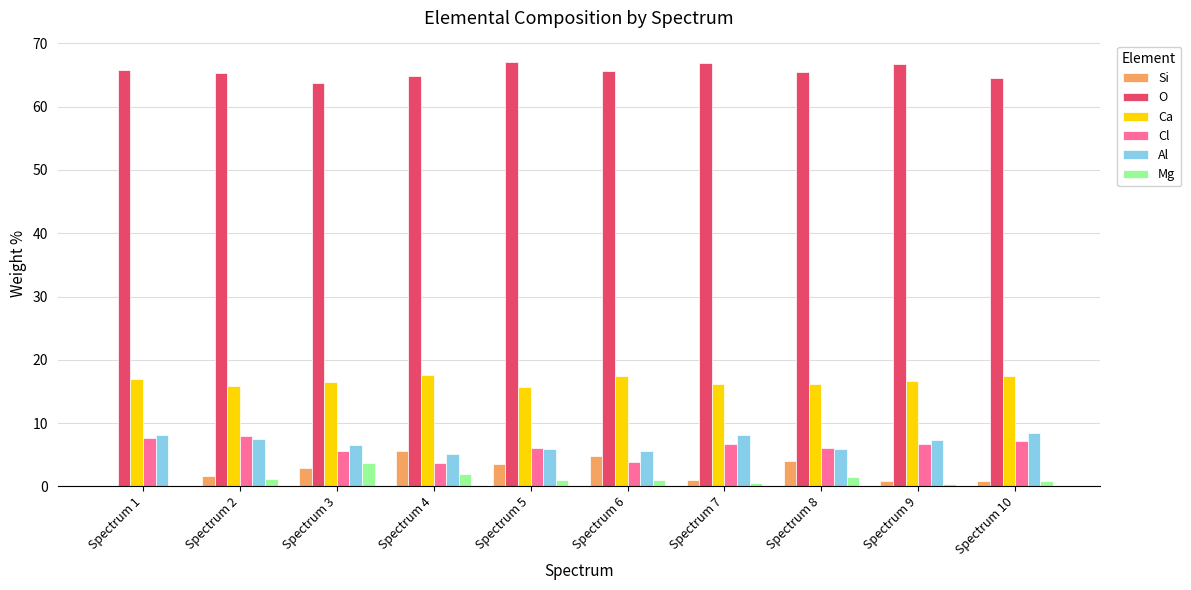

The value of Cl at Spectrum 10 is 4.7. True or false?

False